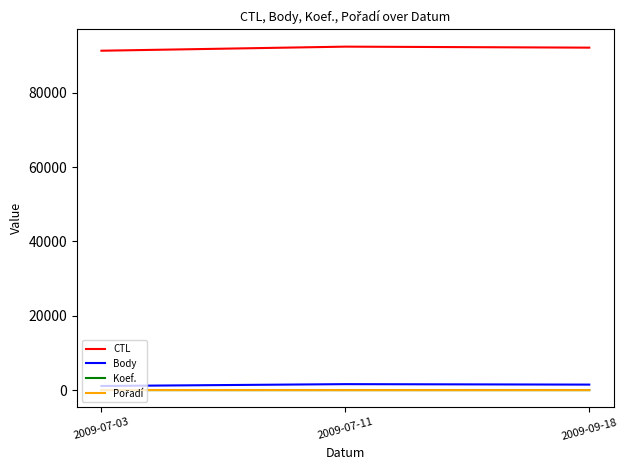

What is the difference between the maximum and minimum values in the Body series?

496